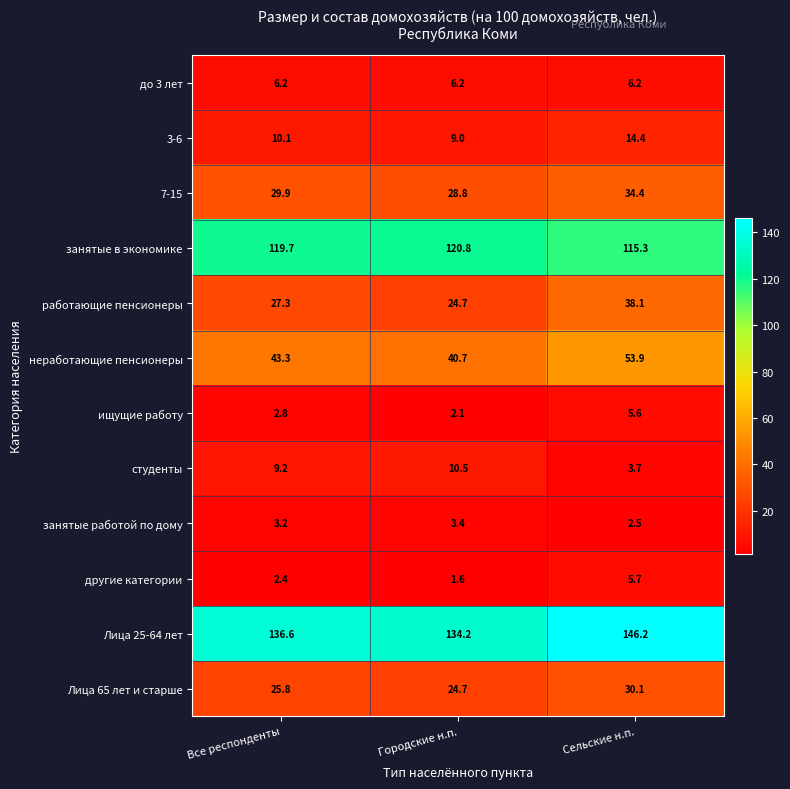

What is the spread (max minus min) of values at Все респонденты?

134.2